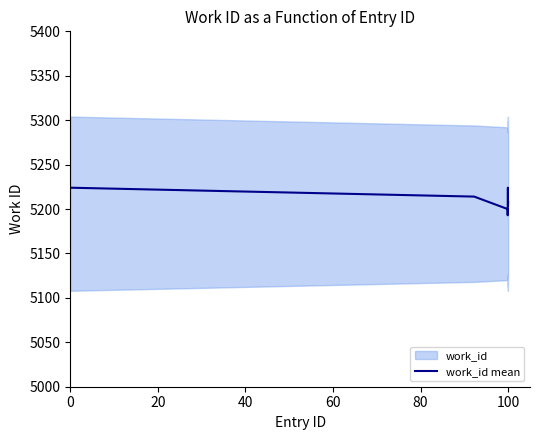

What is the minimum value for work_id mean?

5193